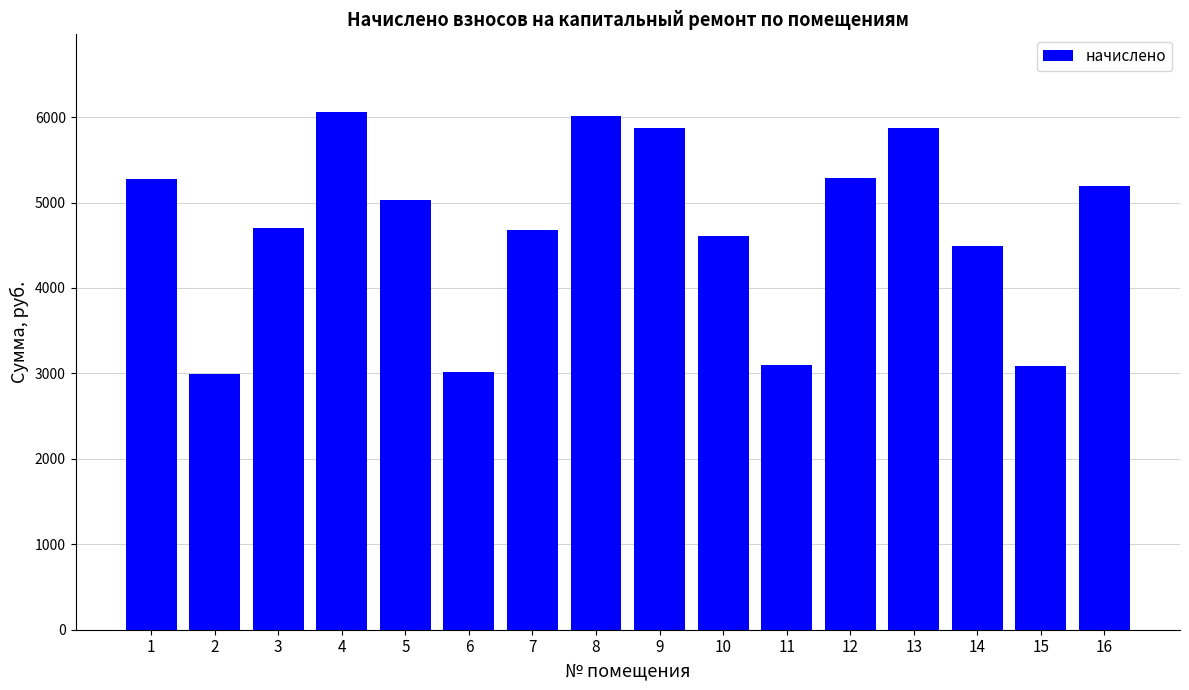

Does the chart contain stacked bars?

No